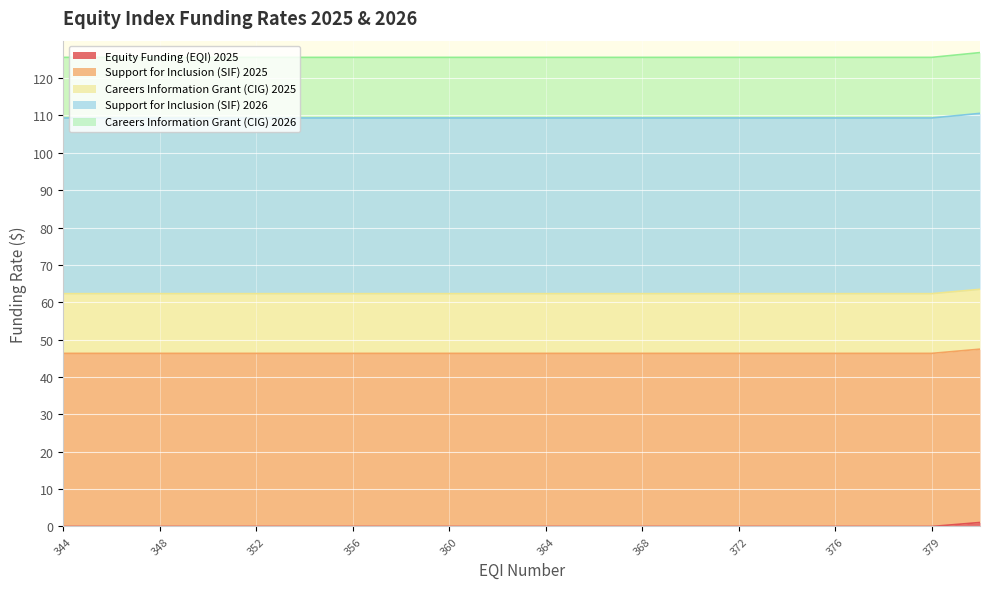

Count the Careers Information Grant (CIG) 2025 values in the range 62 to 63.

19